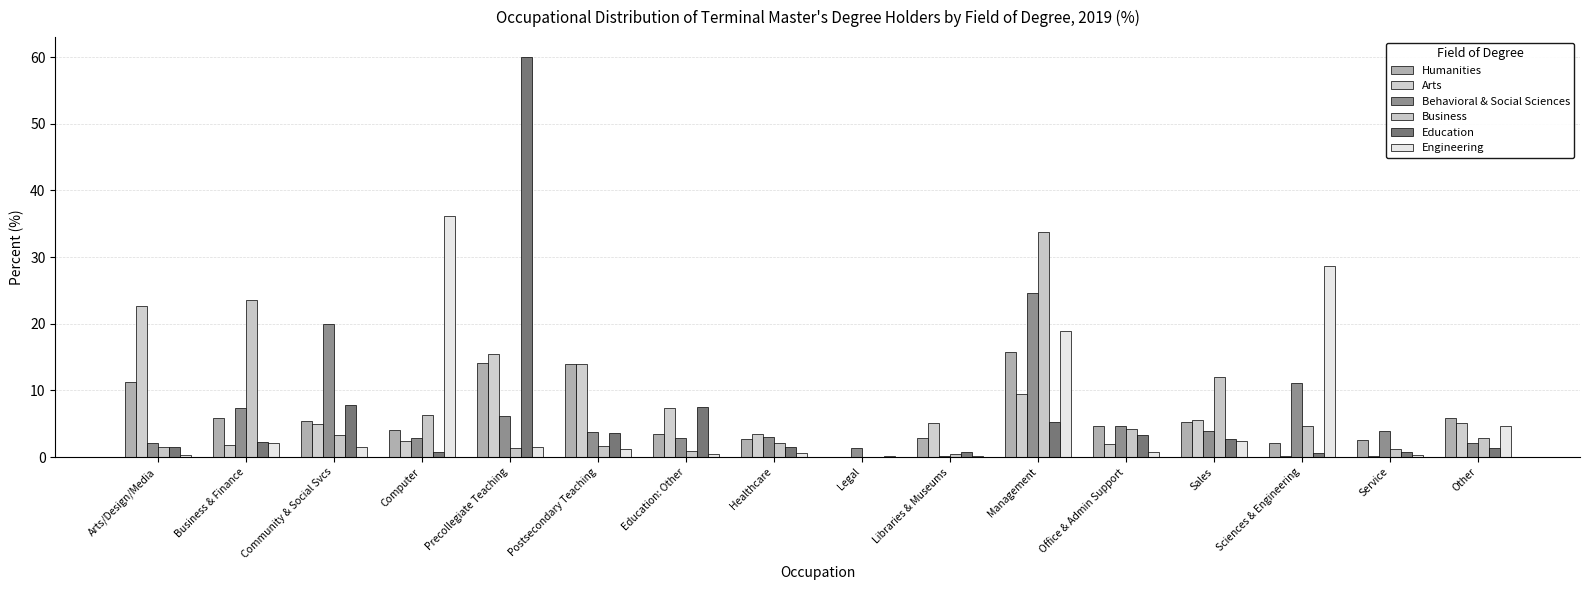

What is the average value of the Arts series?

6.3